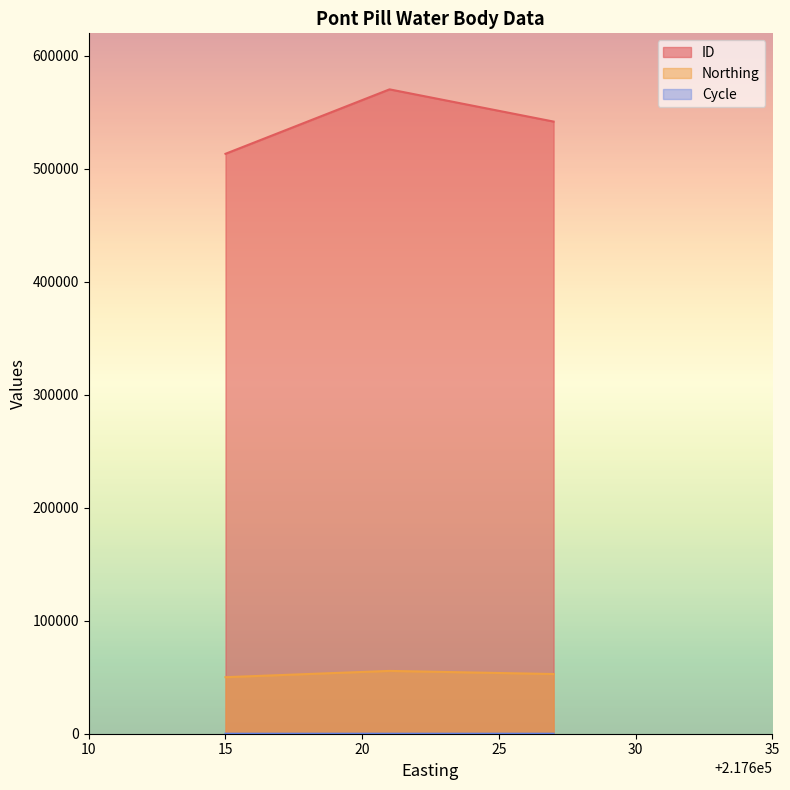

Which series has the largest range (max minus min)?

ID